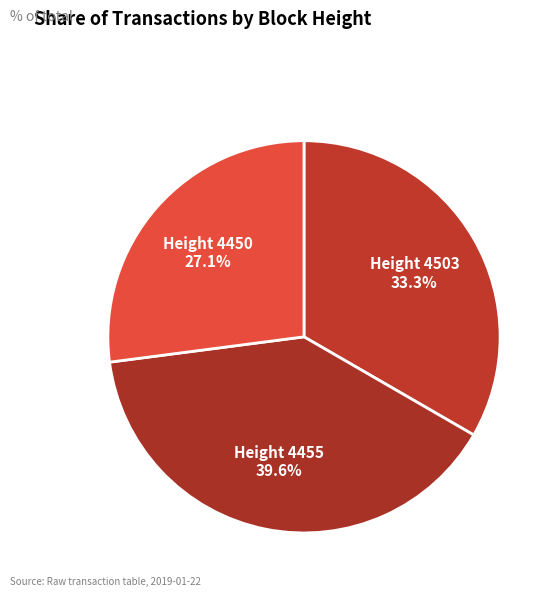

Which slice is the smallest?

4450